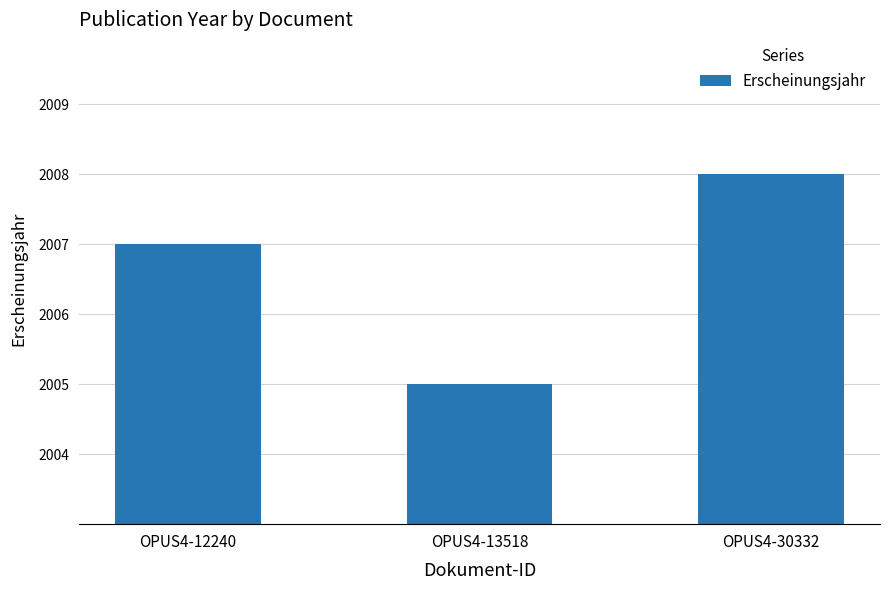

List the labels in order of value, smallest first.

OPUS4-13518, OPUS4-12240, OPUS4-30332